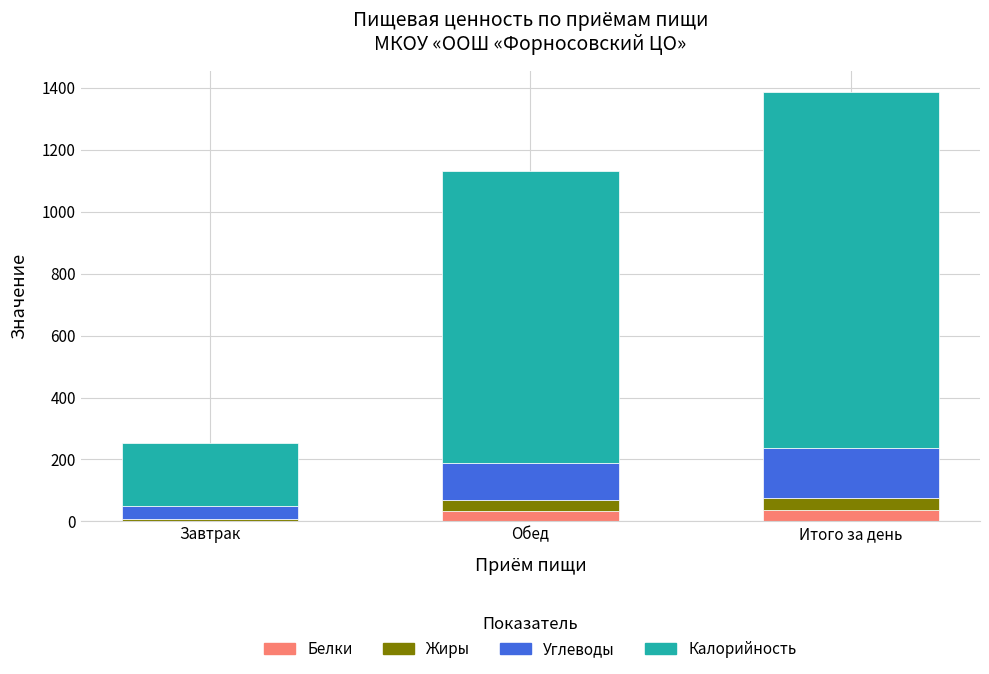

Is it true that Белки equals 34.9 at Обед?

True